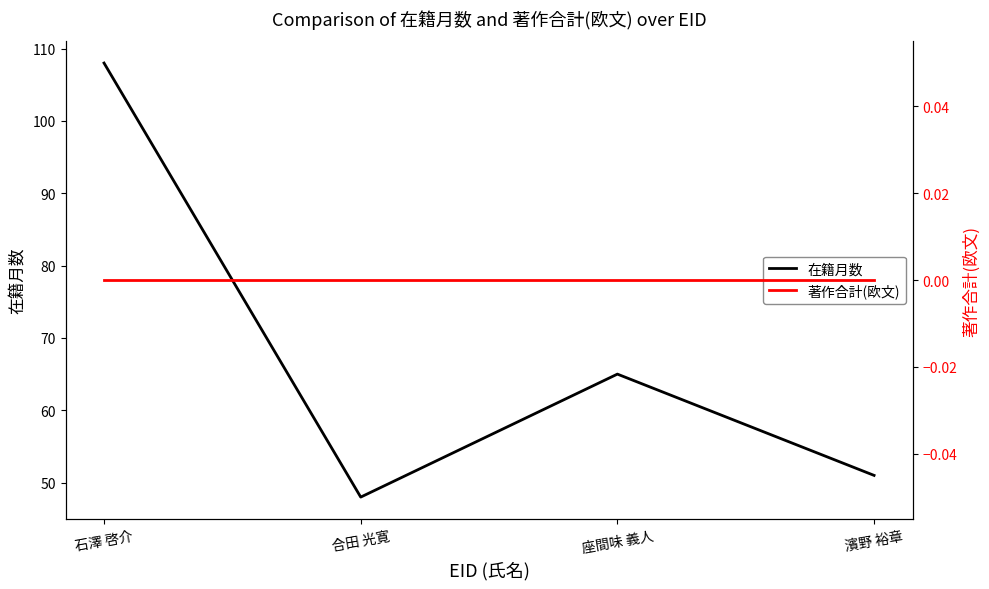

Is the value of 著作合計(欧文) at 座間味 義人 greater than the value of 在籍月数 at 合田 光寛?

No